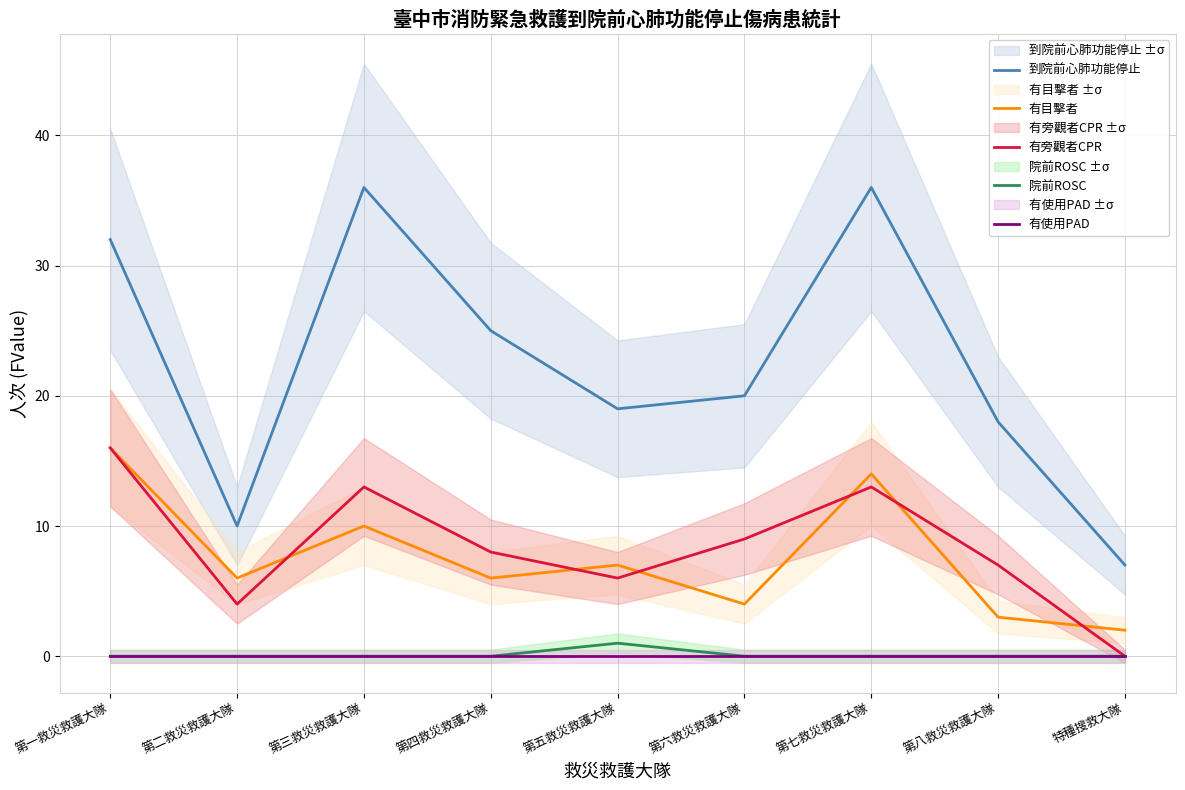

What is the lowest value of the 有目擊者 series?

2